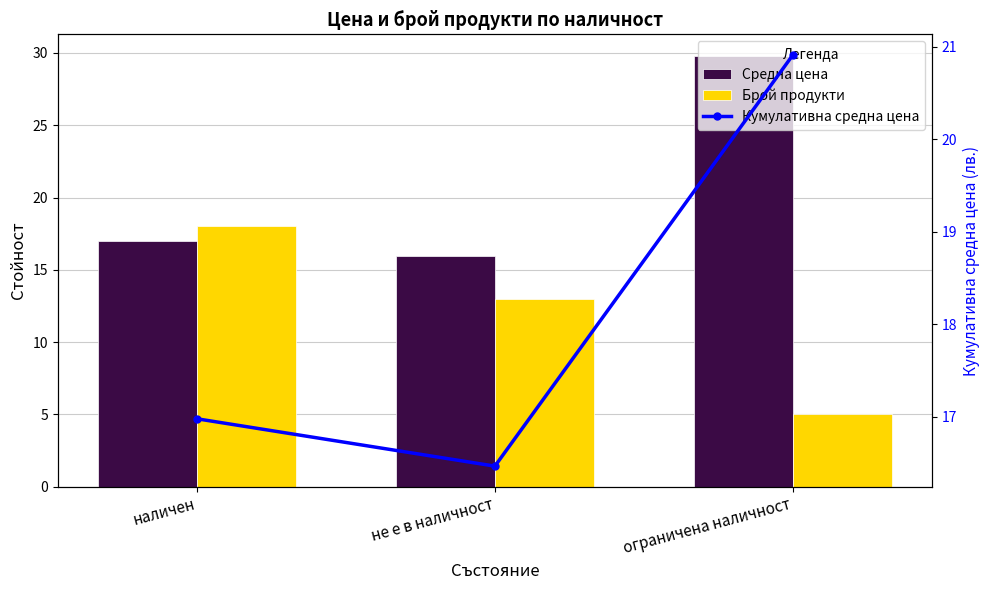

Which series has the widest spread of values?

Средна цена